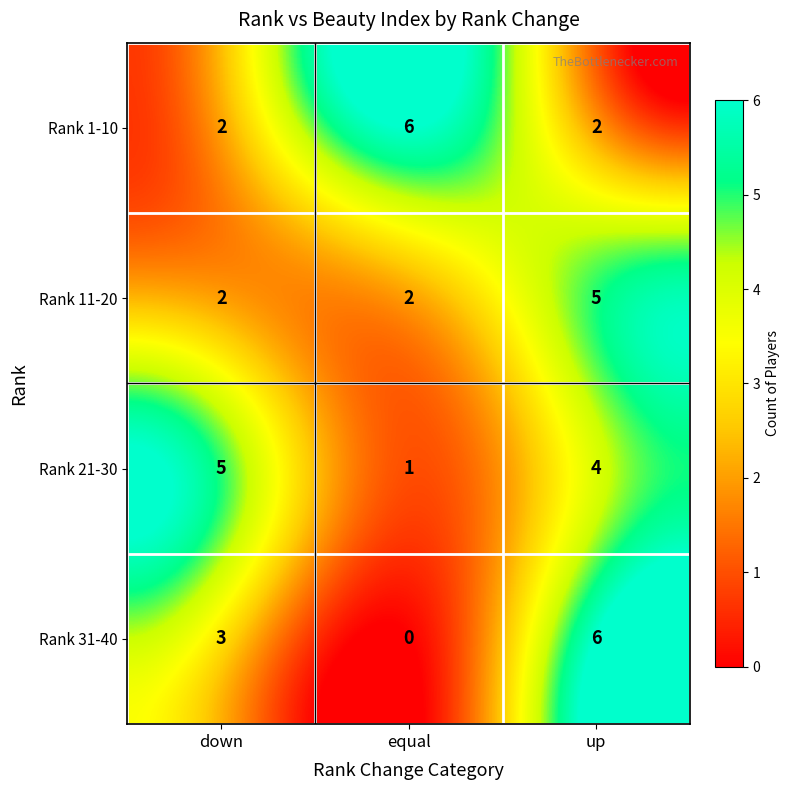

What is the average value of the Rank 1-10 series?

3